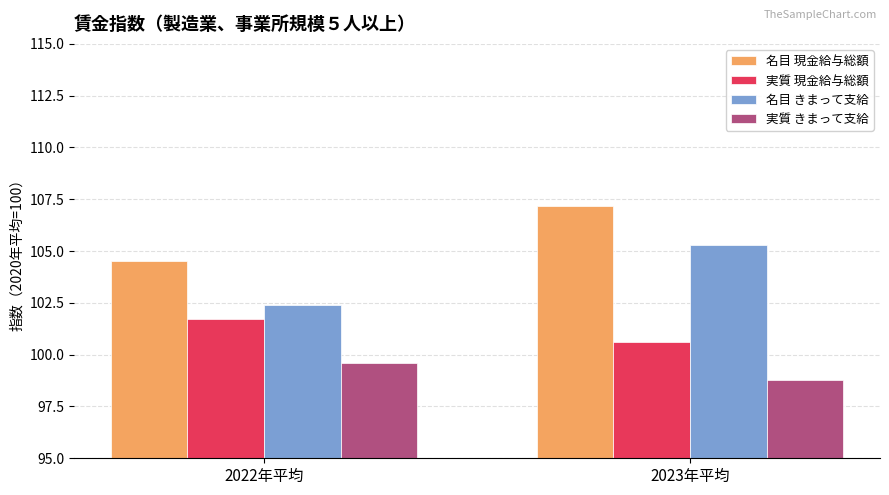

Is it true that 実質 現金給与総額 equals 138.0 at 2023年平均?

False